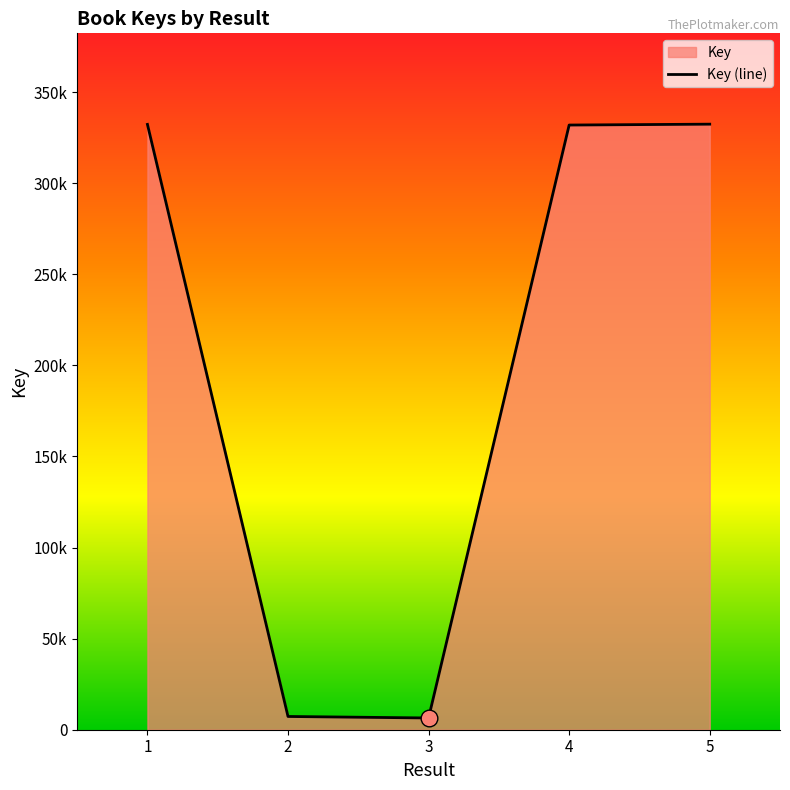

The chart shows a value of 170811 at 4. True or false?

False